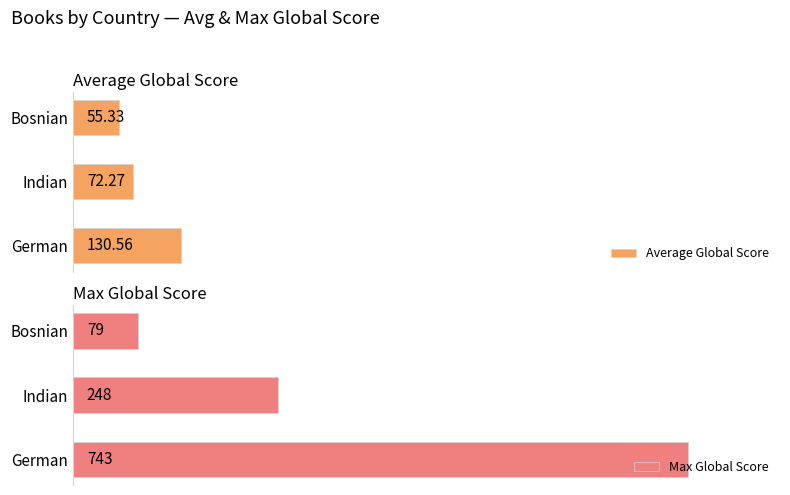

What is the sum of all Max Global Score values?

1070.0